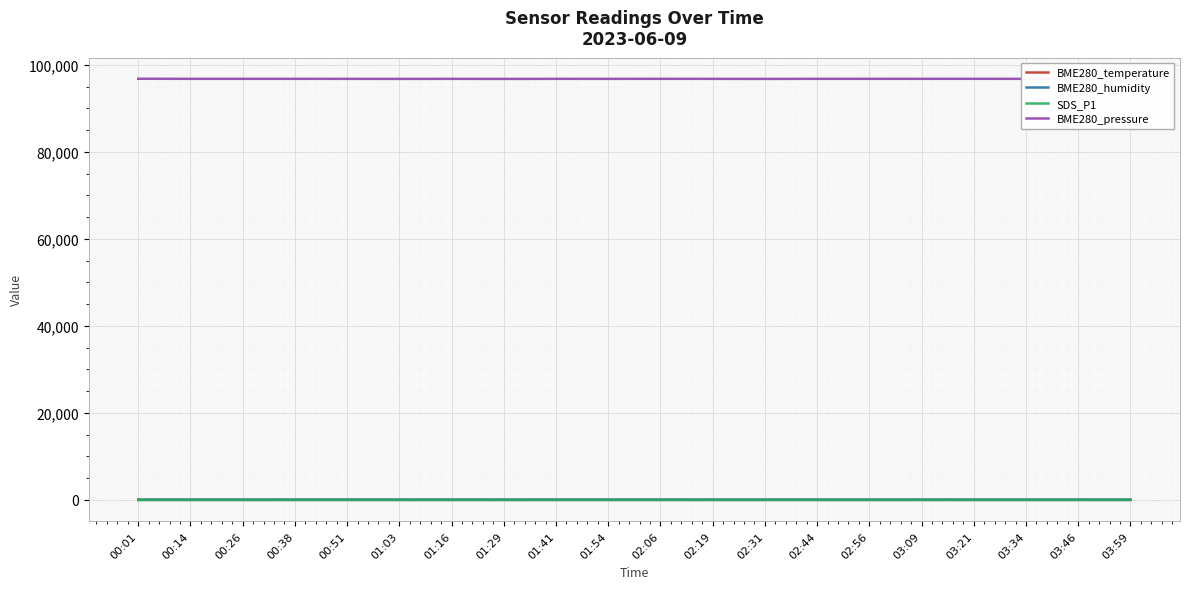

What are all the series names shown in the legend?

BME280_temperature, BME280_humidity, SDS_P1, BME280_pressure